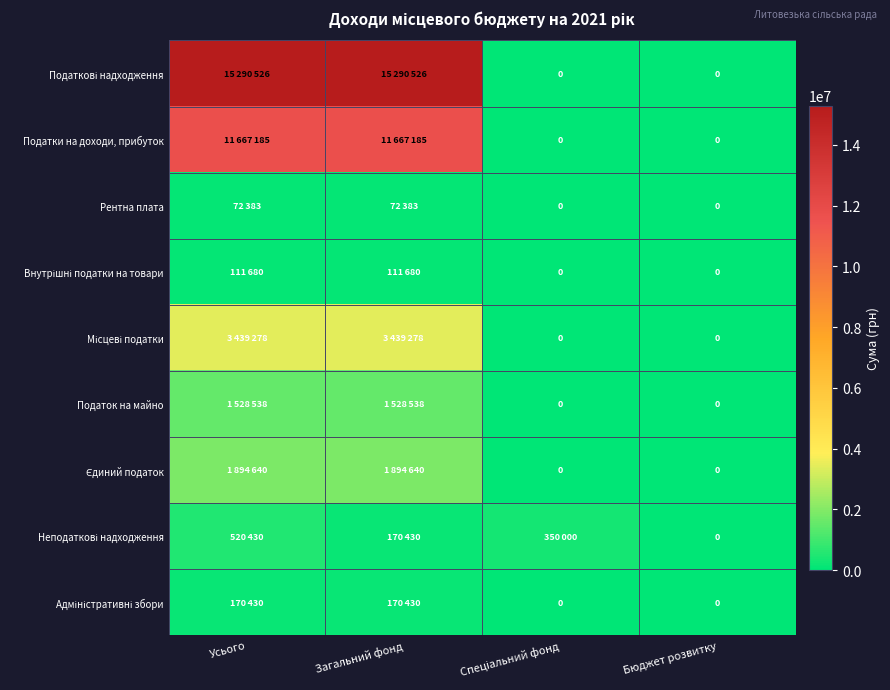

Count the number of categories in the chart.

4